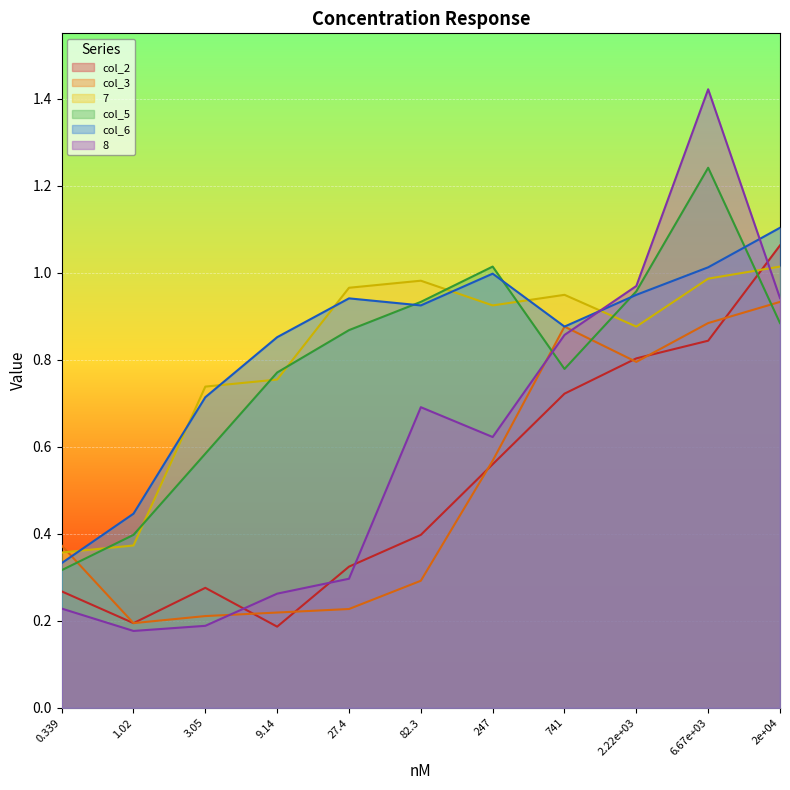

Reading left to right, list all the values displayed in this chart.

col_2: 0.3	0.2	0.3	0.2	0.3	0.4	0.6	0.7	0.8	0.8	1.1
col_3: 0.4	0.2	0.2	0.2	0.2	0.3	0.6	0.9	0.8	0.9	0.9
7: 0.4	0.4	0.7	0.8	1.0	1.0	0.9	0.9	0.9	1.0	1.0
col_5: 0.3	0.4	0.6	0.8	0.9	0.9	1.0	0.8	1.0	1.2	0.9
col_6: 0.3	0.4	0.7	0.9	0.9	0.9	1.0	0.9	0.9	1.0	1.1
8: 0.2	0.2	0.2	0.3	0.3	0.7	0.6	0.9	1.0	1.4	0.9